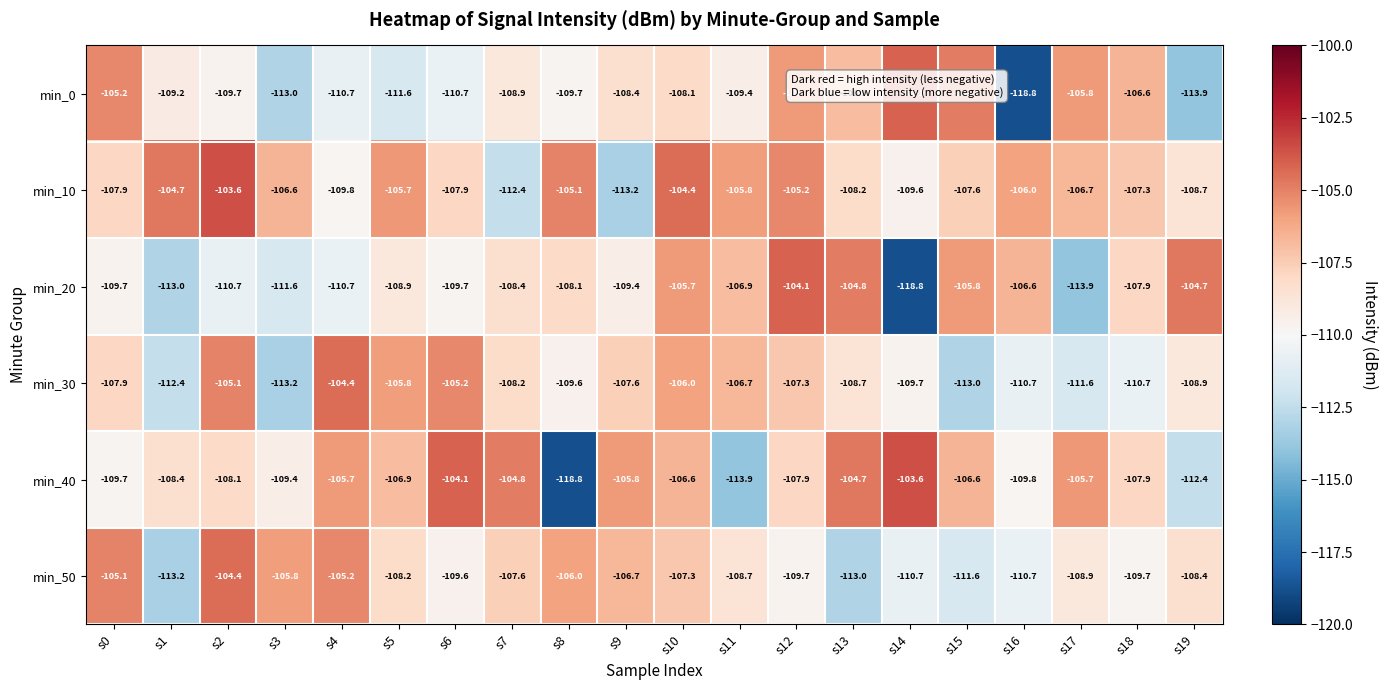

At which category is the sum across all series the highest?

s10